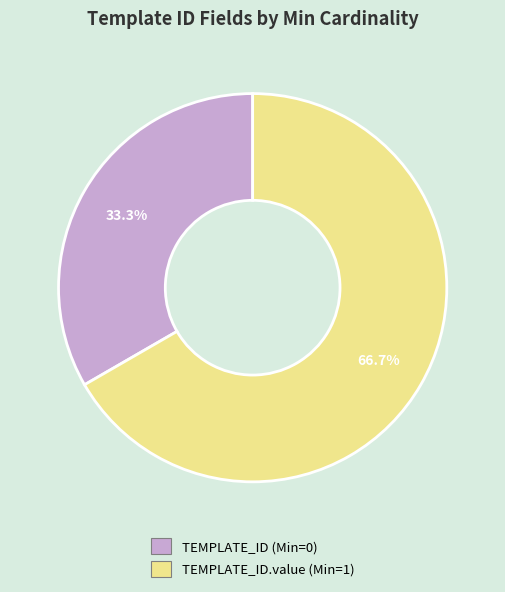

Is there a majority slice in this chart?

Yes